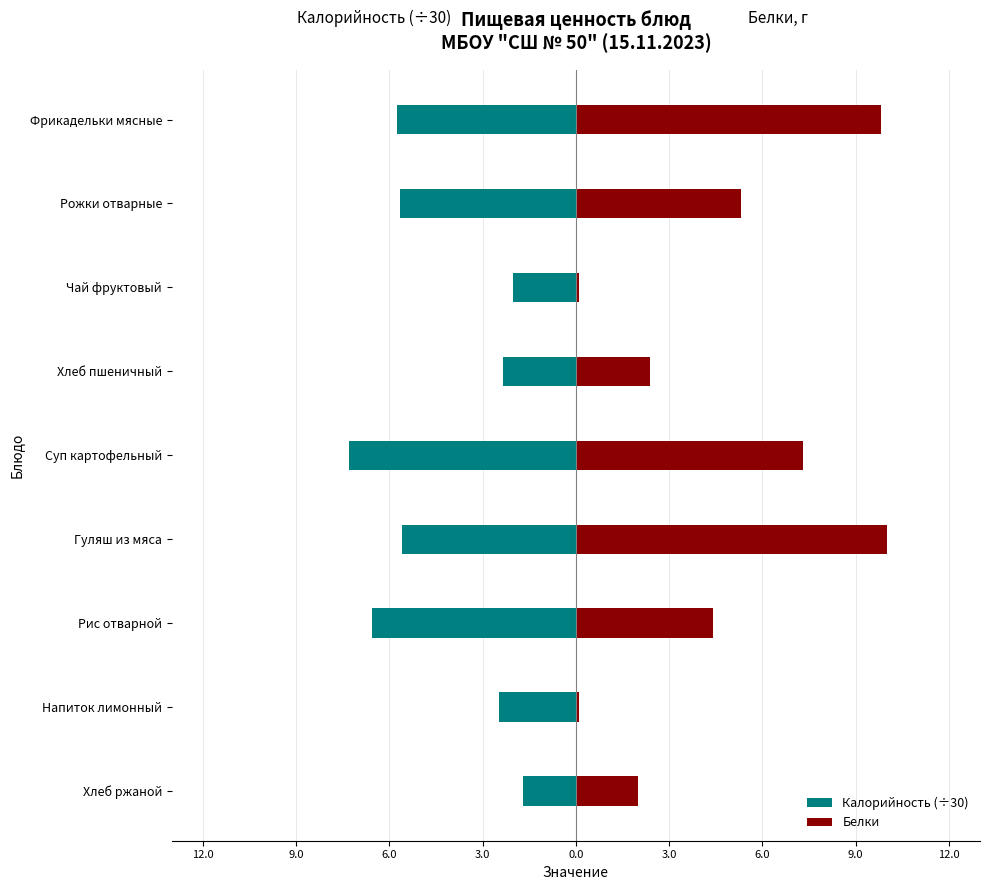

Rank the series by their maximum value, from lowest to highest.

Калорийность (÷30), Белки